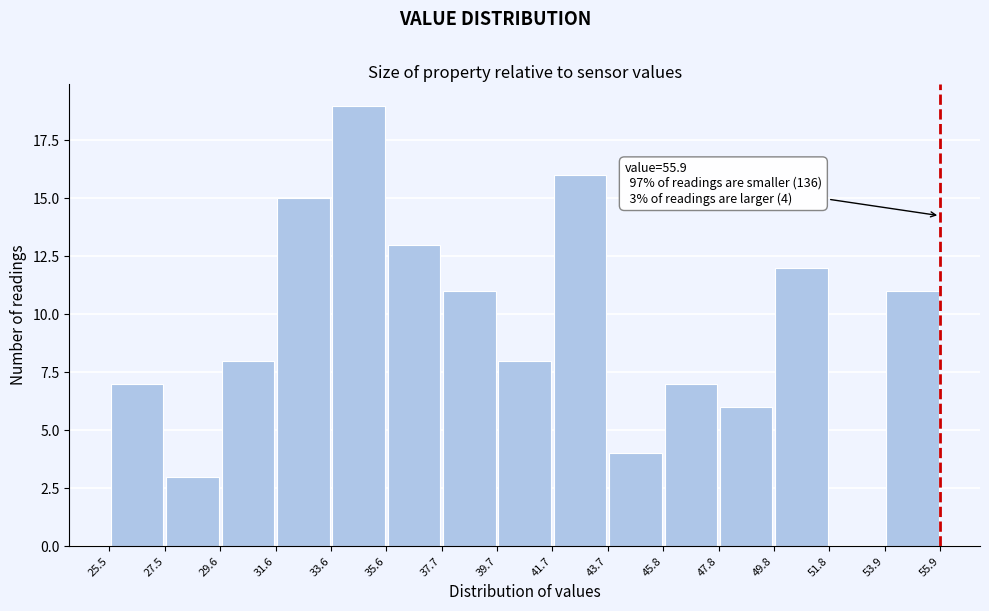

Over which range of the x-axis is the bar tallest?

33.6 to 35.6